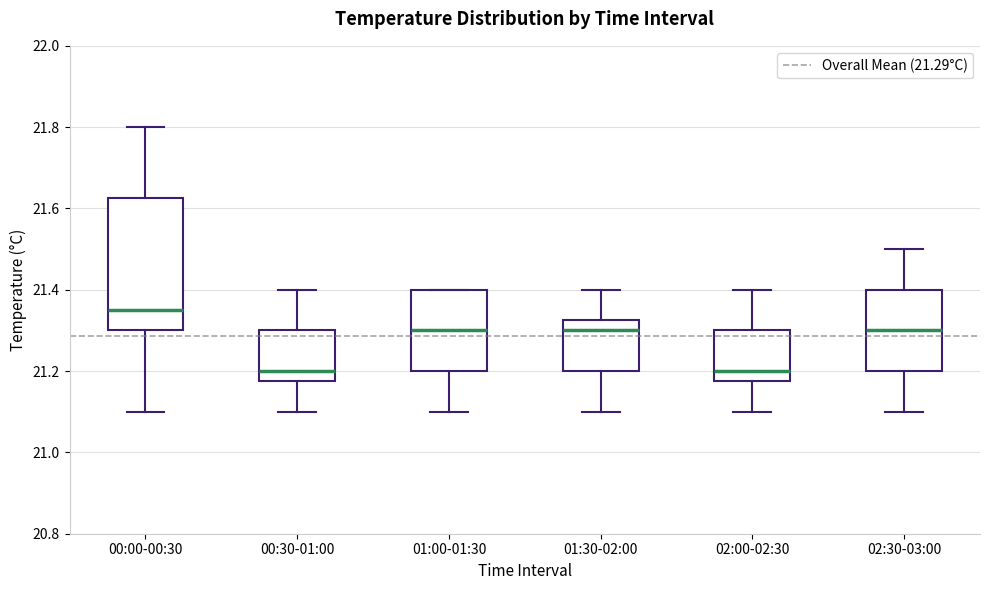

Which box is the tallest, from its lower edge to its upper edge?

00:00-00:30